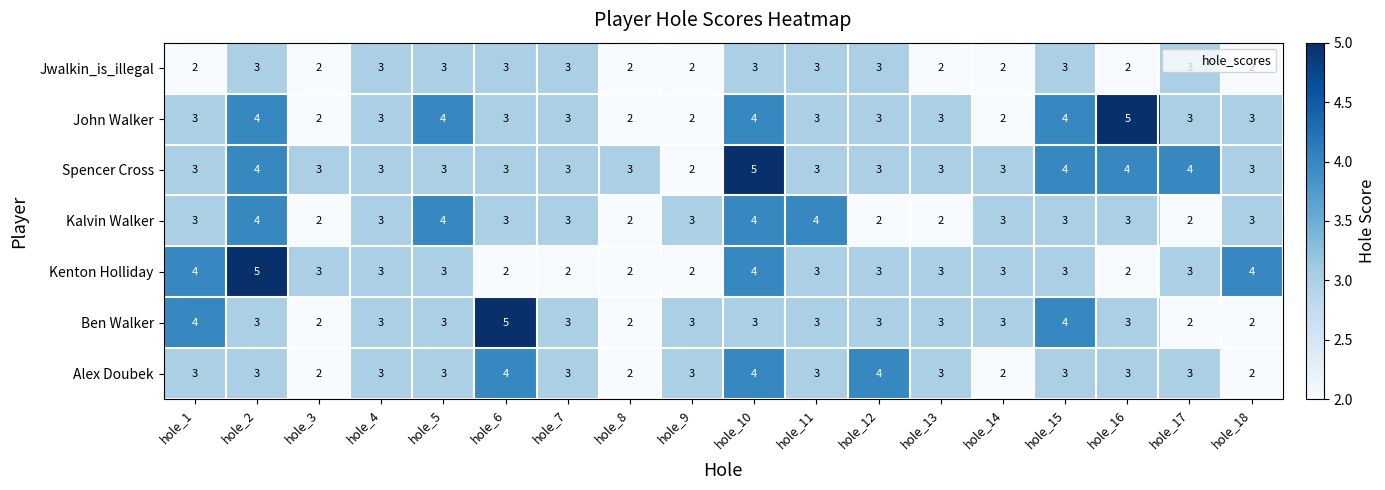

How many values in the John Walker series are below 3?

4